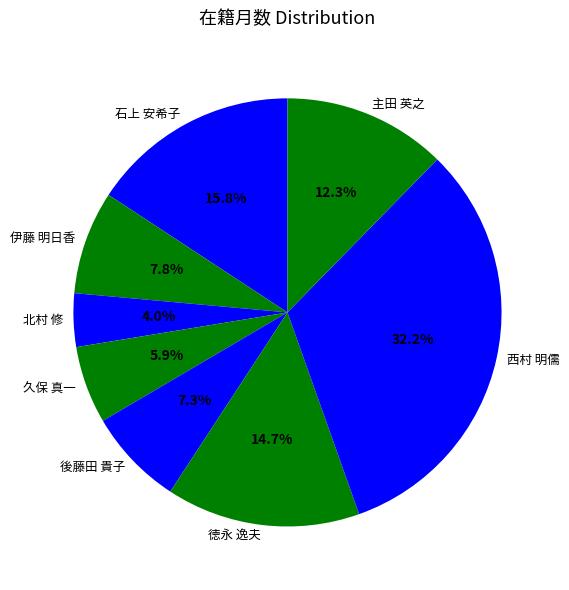

Is it true that 伊藤 明日香 is 18% of the pie?

False